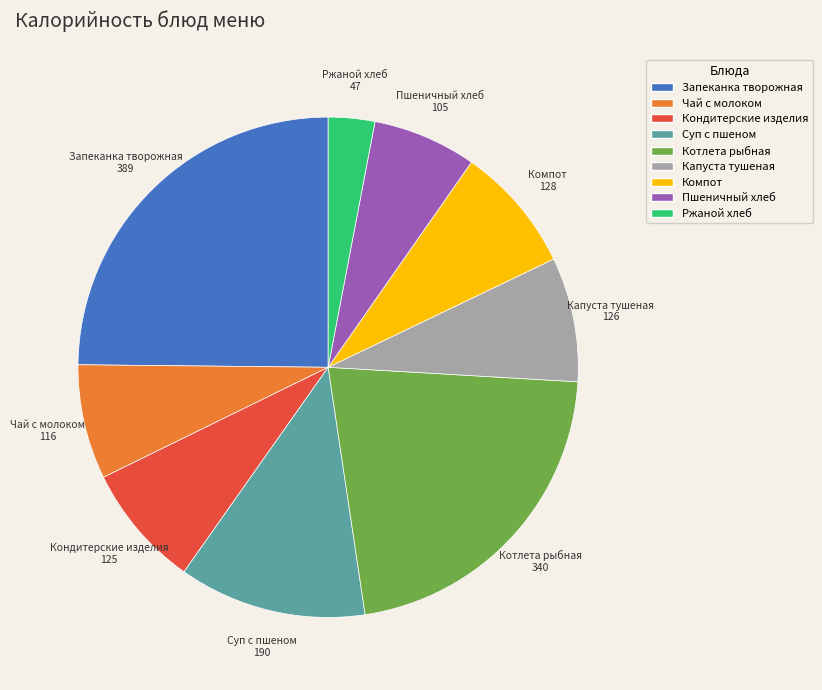

Which slice is the smallest?

Ржаной хлеб